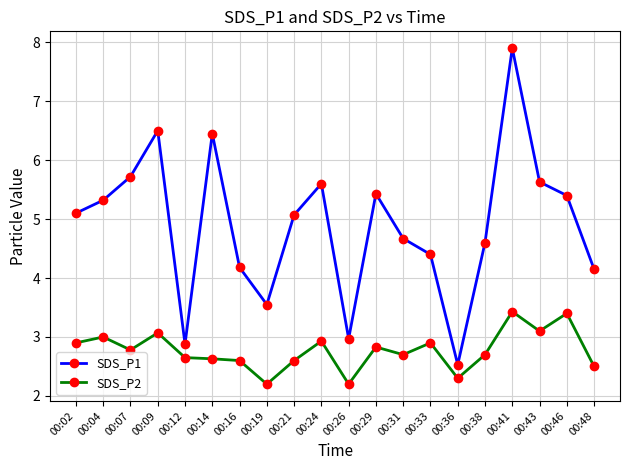

What is the minimum value for SDS_P1?

2.5